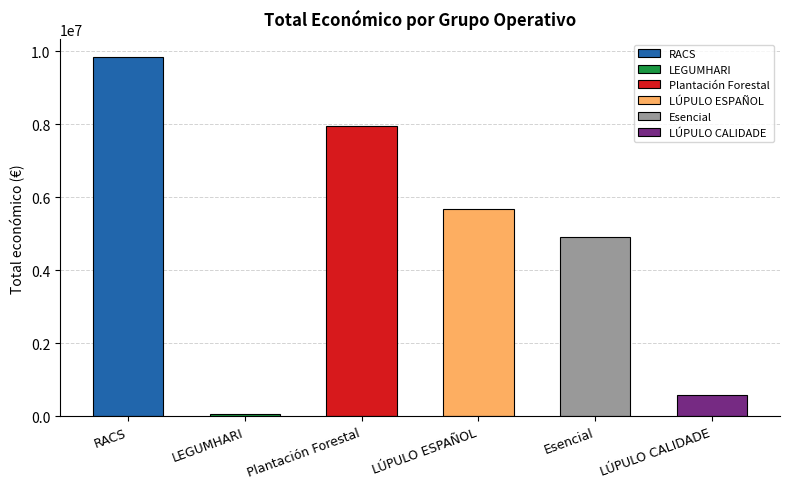

Count the number of values greater than 5685677.

2